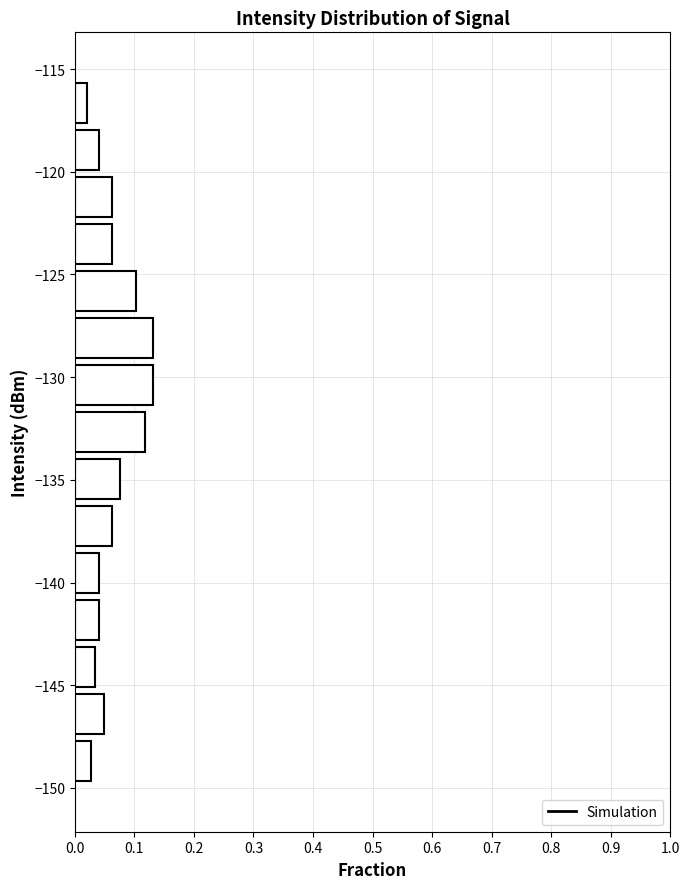

What is the length of the bar covering -131.5 to -129.0 on the y-axis? Neither the bar edges nor the lengths are printed on the chart, so give them approximately, as read against the axes.

0.13